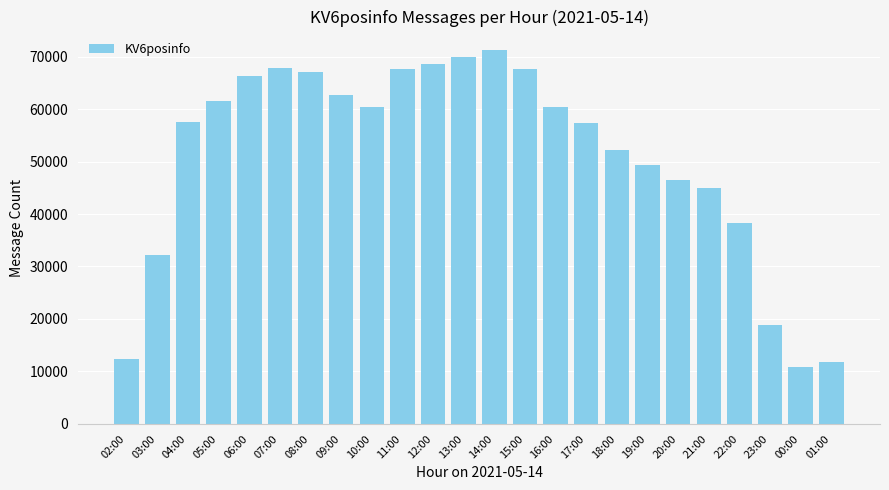

Read the value at 14:00, to the nearest 10.

71200